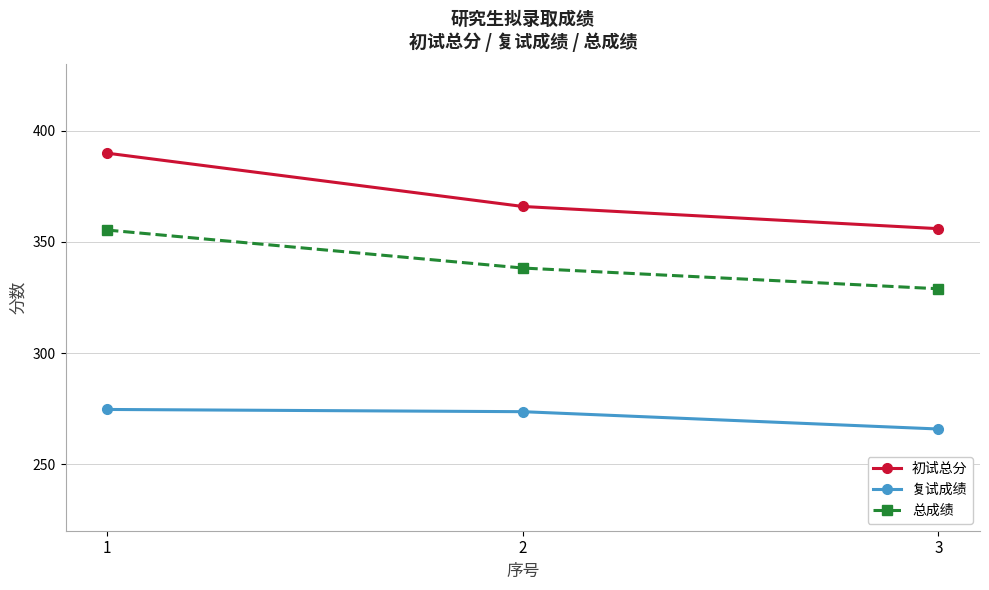

What is the value of the 复试成绩 point at the 1st from the left?

274.6